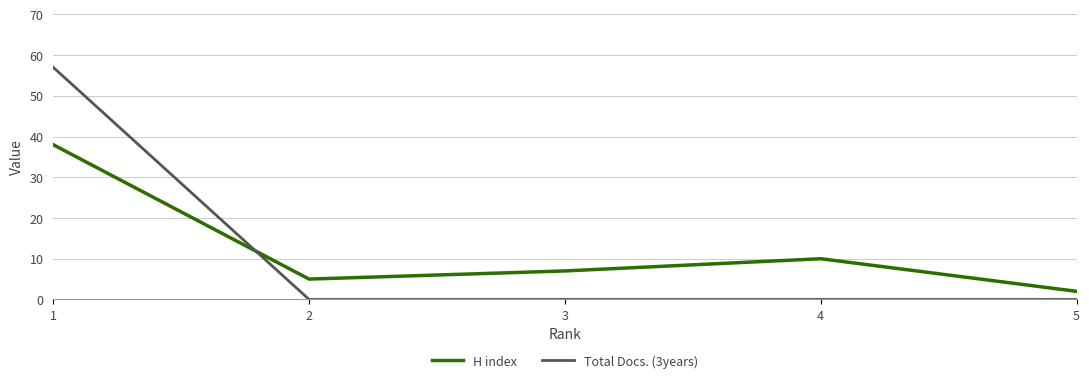

What is the greatest value displayed?

57